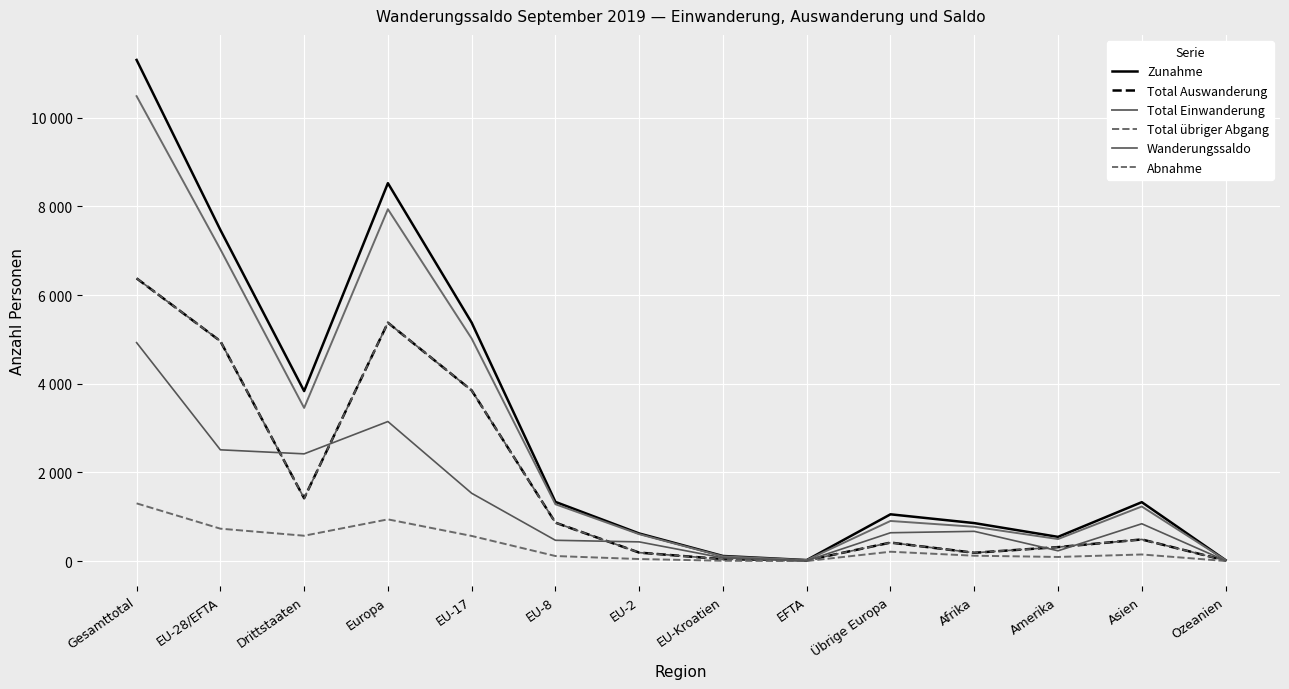

Is it true that Total Einwanderung equals 496 at Amerika?

True